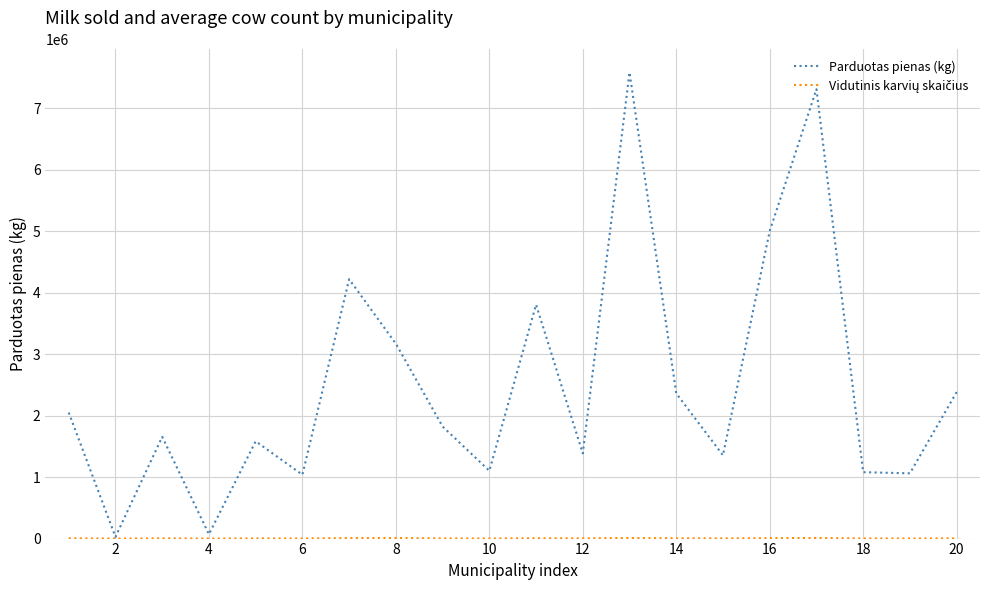

Which series has the largest range (max minus min)?

Parduotas pienas (kg)